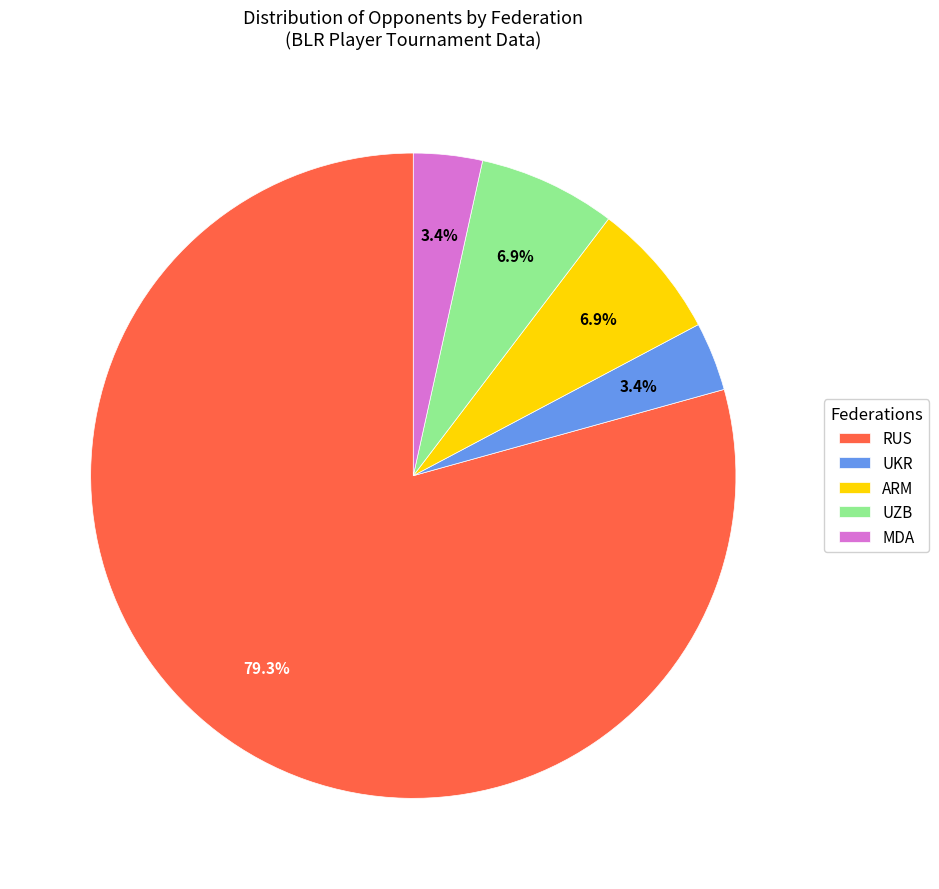

To the nearest percent, what is the difference between the largest and smallest slice percentages?

76%